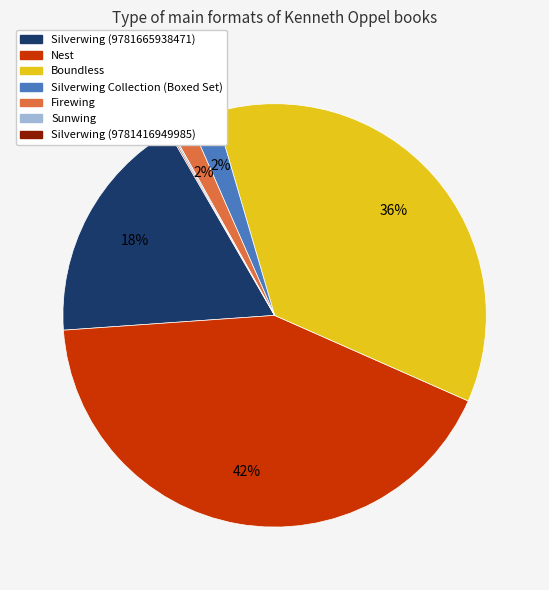

Does Nest account for over 50% of the chart?

No